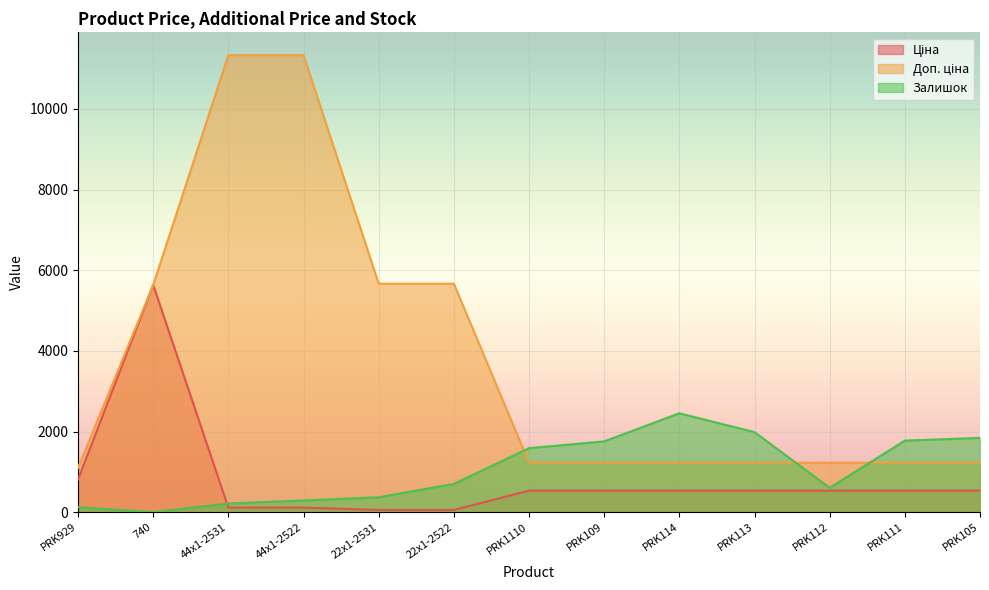

What position from the left is 22x1-2531?

5